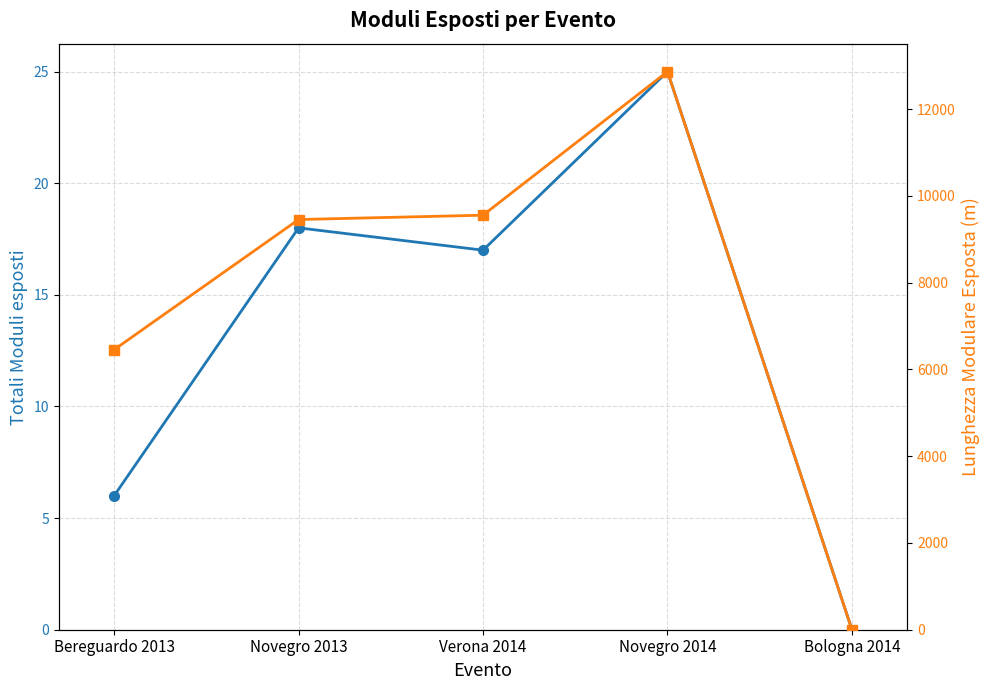

Which has a higher value, Bologna 2014 or Bereguardo 2013?

Bereguardo 2013